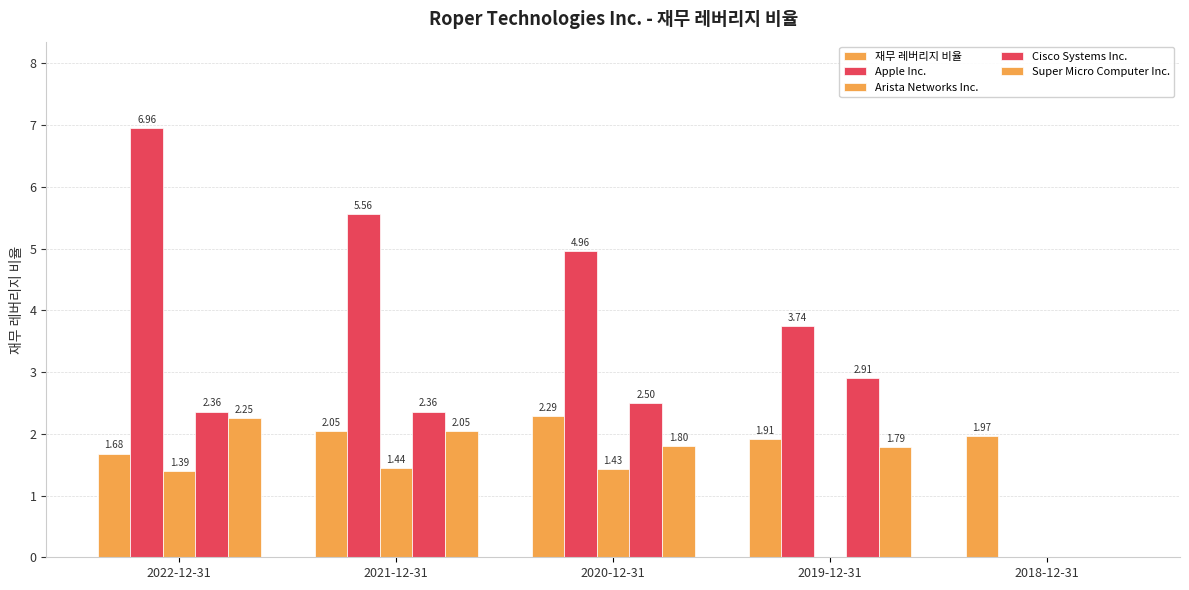

Count the number of categories in the chart.

5